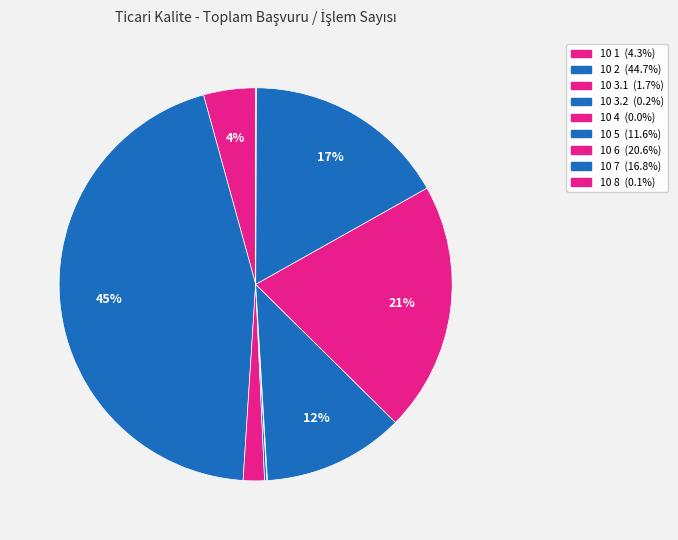

True or false: 10 4 accounts for 13% of the total.

False